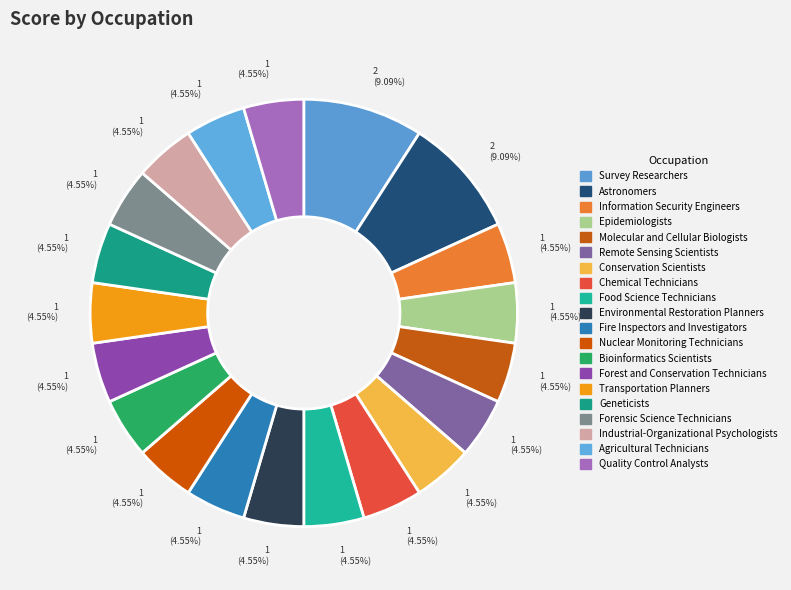

How many segments does this pie chart have?

20